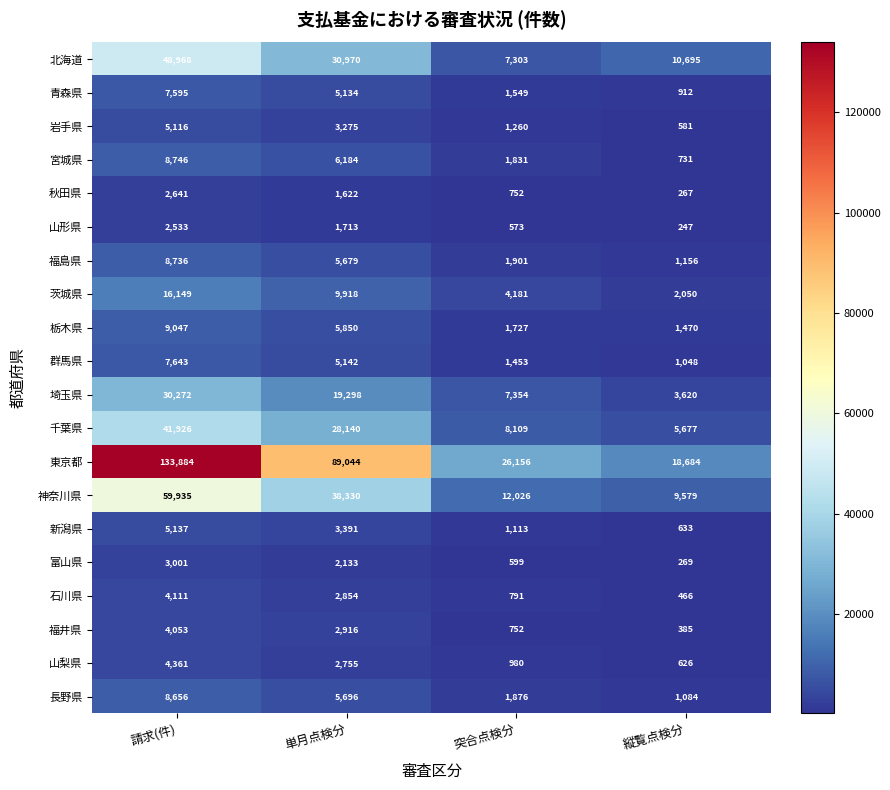

What is the approximate value of 新潟県 at 請求(件)?

5137